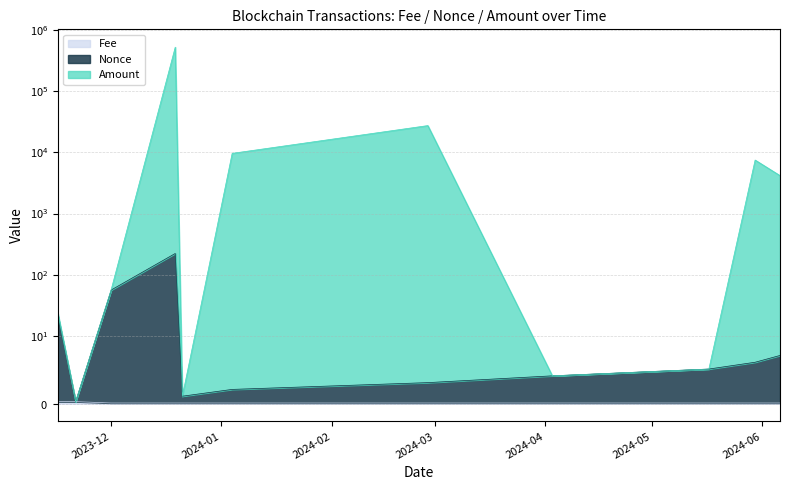

What is the spread (max minus min) of values at 2024-02-28?

27484.1